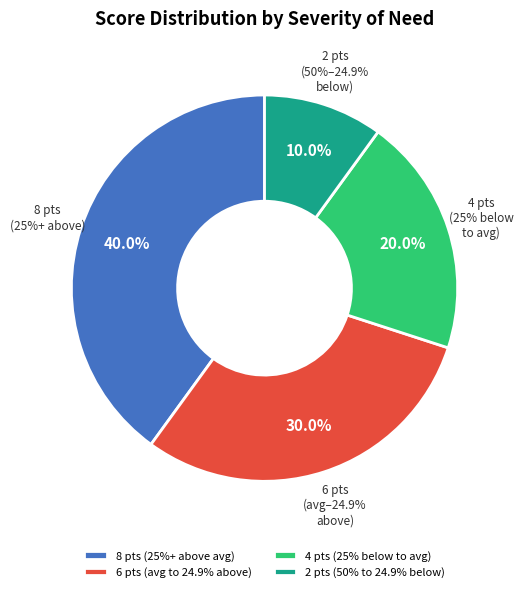

The 8 points (25%+ above avg) slice represents 51% of the pie. True or false?

False